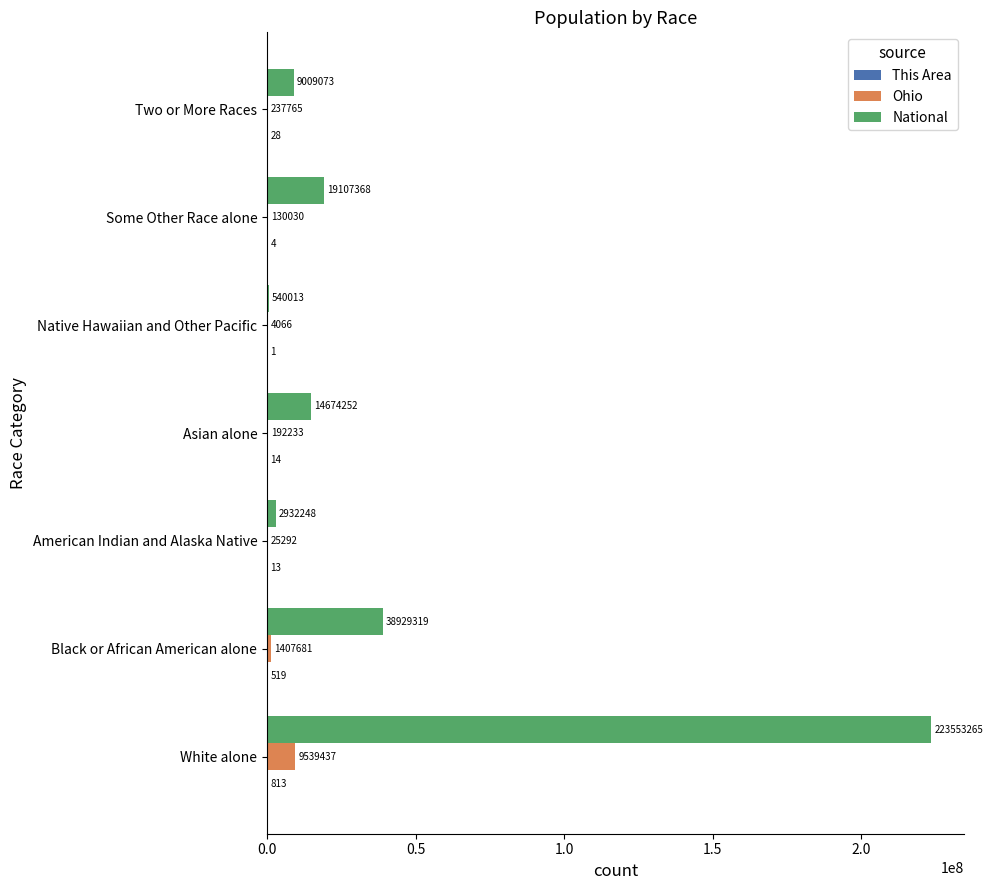

True or false: National has a value of 14674252 at Asian alone.

True